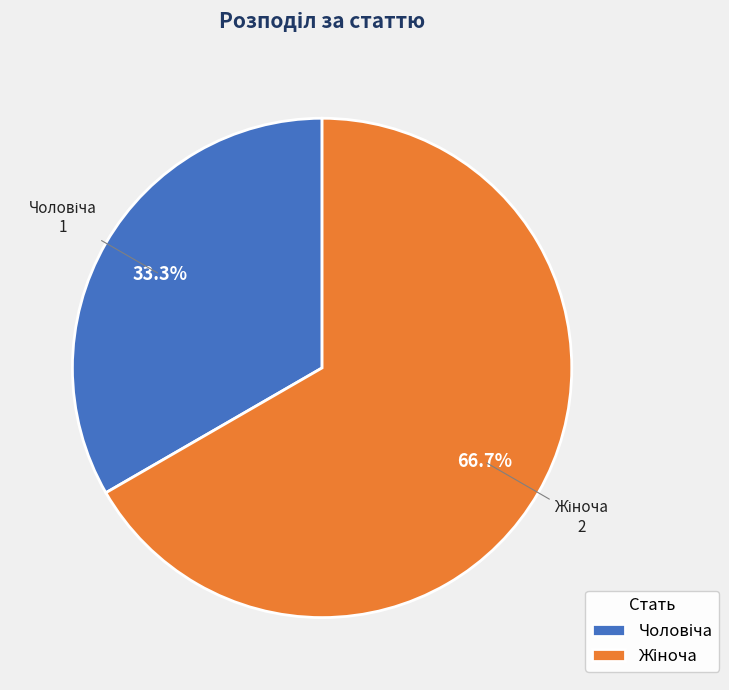

Does any single category account for the majority?

Yes